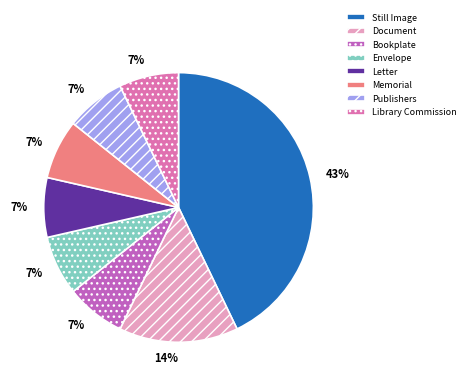

Which category has the biggest portion of the pie?

Still Image